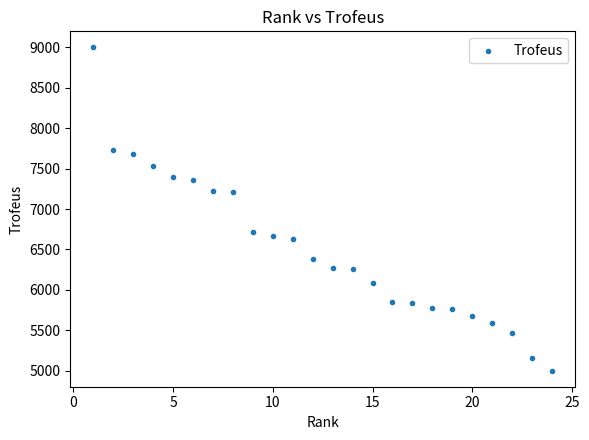

What is the range of X values (max minus min)?

23